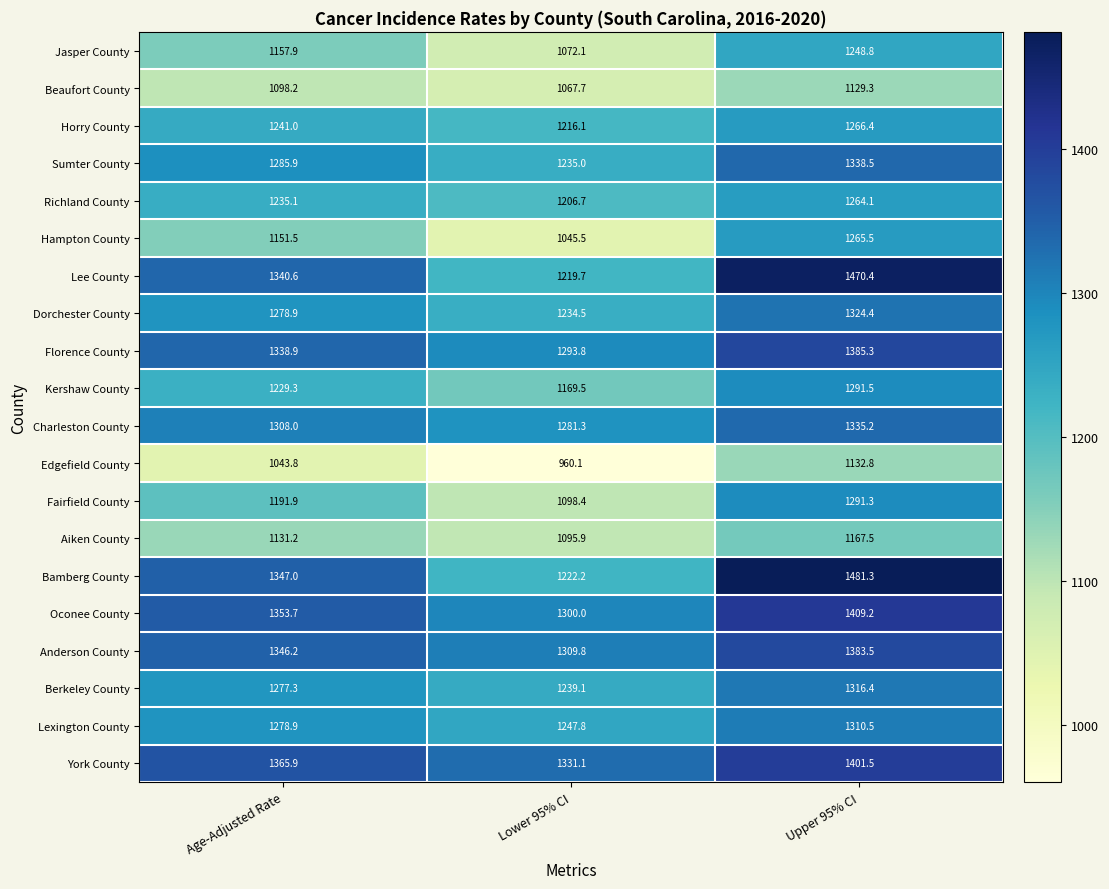

At which category is the sum across all series the highest?

Upper 95% CI